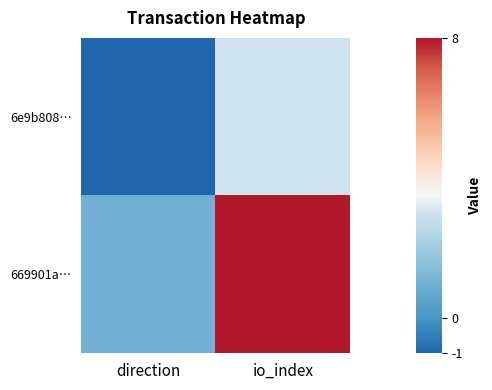

List the series in order of their peak value, highest first.

669901a…, 6e9b808…